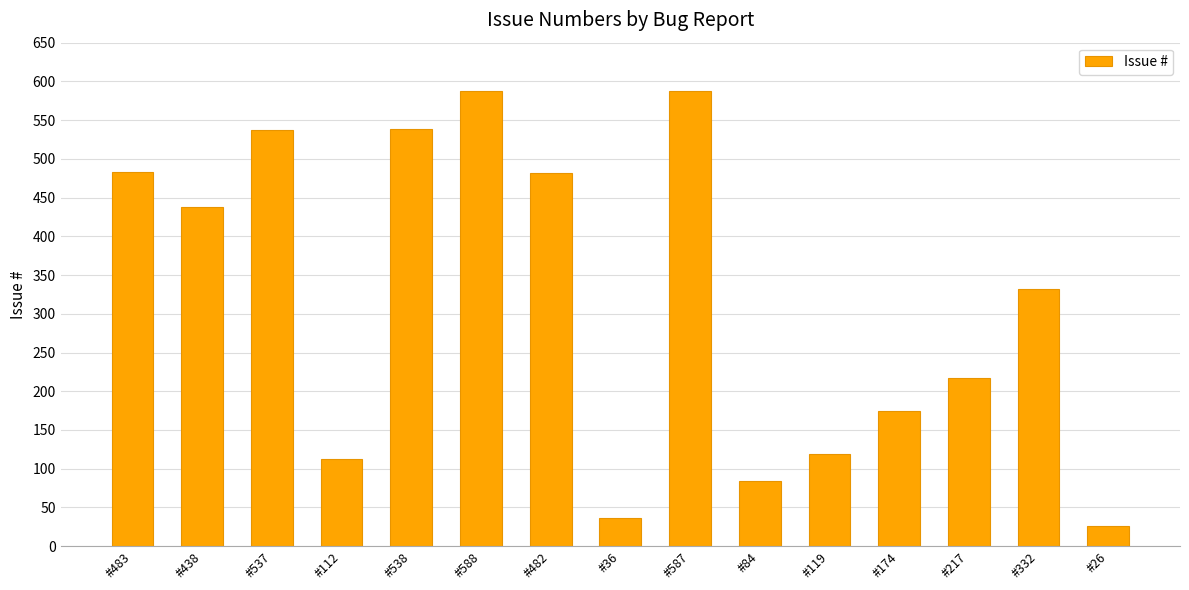

What is the minimum value shown in the chart?

26